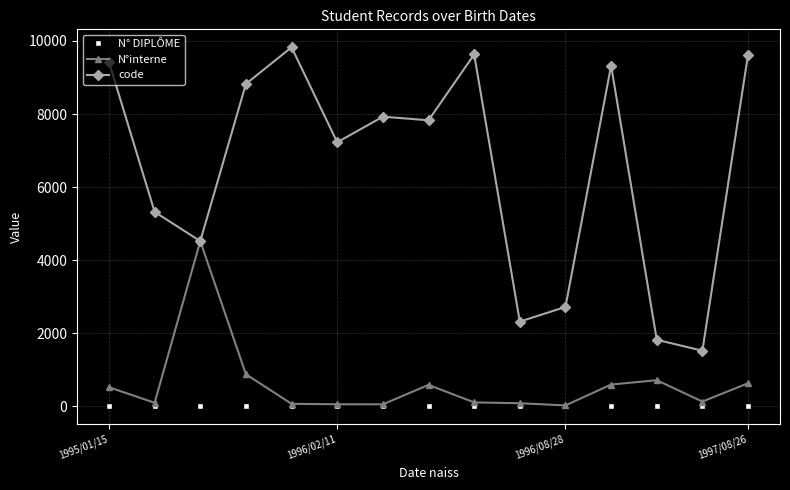

List the series in order of their peak value, highest first.

code, N°interne, N° DIPLÔME